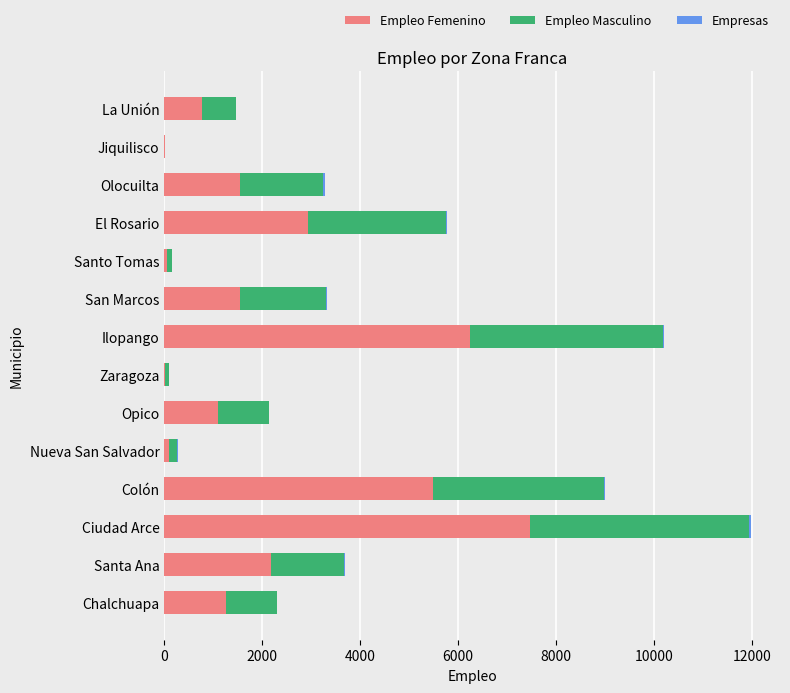

At which category is the sum across all series the highest?

Ciudad Arce